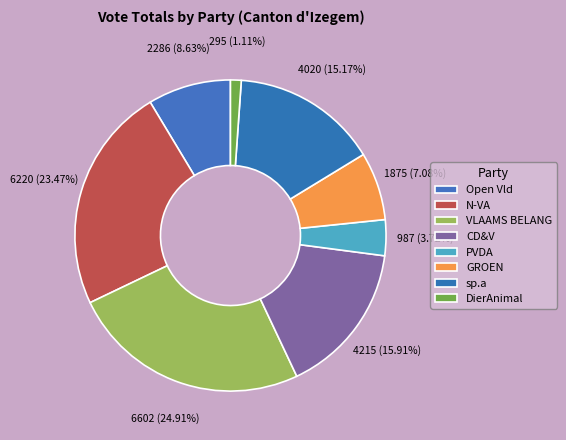

How many segments does this pie chart have?

8